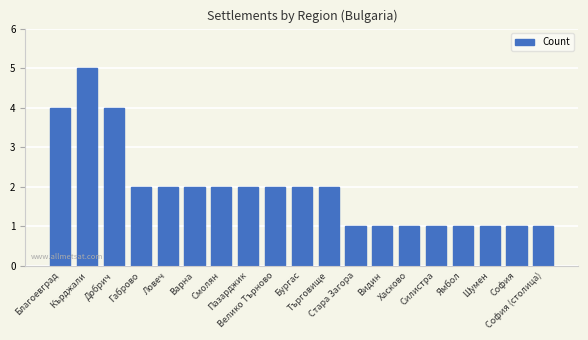

Reading left to right, transcribe all the data shown in this chart.

Благоевград=4	Кърджали=5	Добрич=4	Габрово=2	Ловеч=2	Варна=2	Смолян=2	Пазарджик=2	Велико Търново=2	Бургас=2	Търговище=2	Стара Загора=1	Видин=1	Хасково=1	Силистра=1	Ямбол=1	Шумен=1	София=1	София (столица)=1